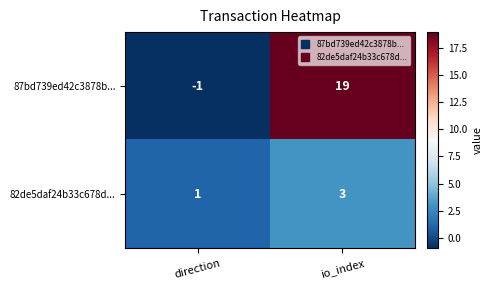

How many series are shown in this chart?

2